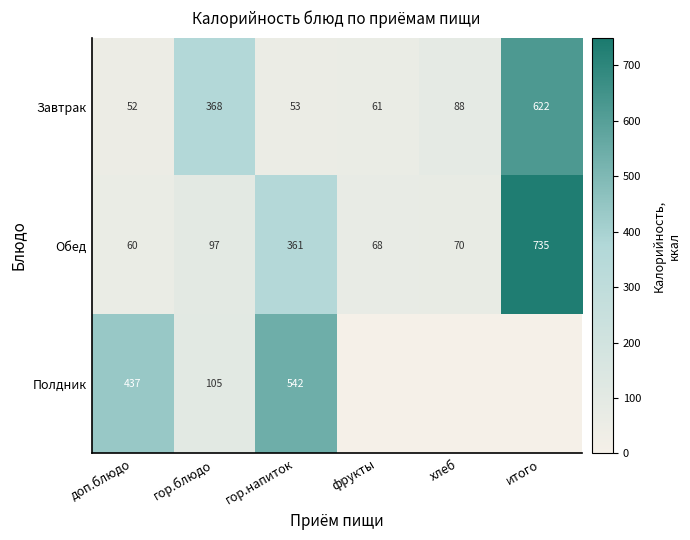

The value of Обед at доп.блюдо is 108.1. True or false?

False